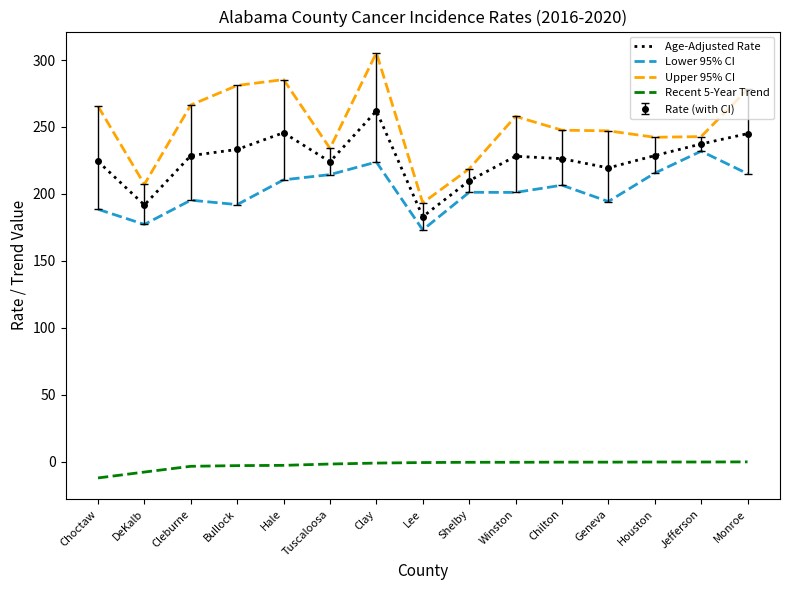

At which category is the sum across all series the highest?

Clay